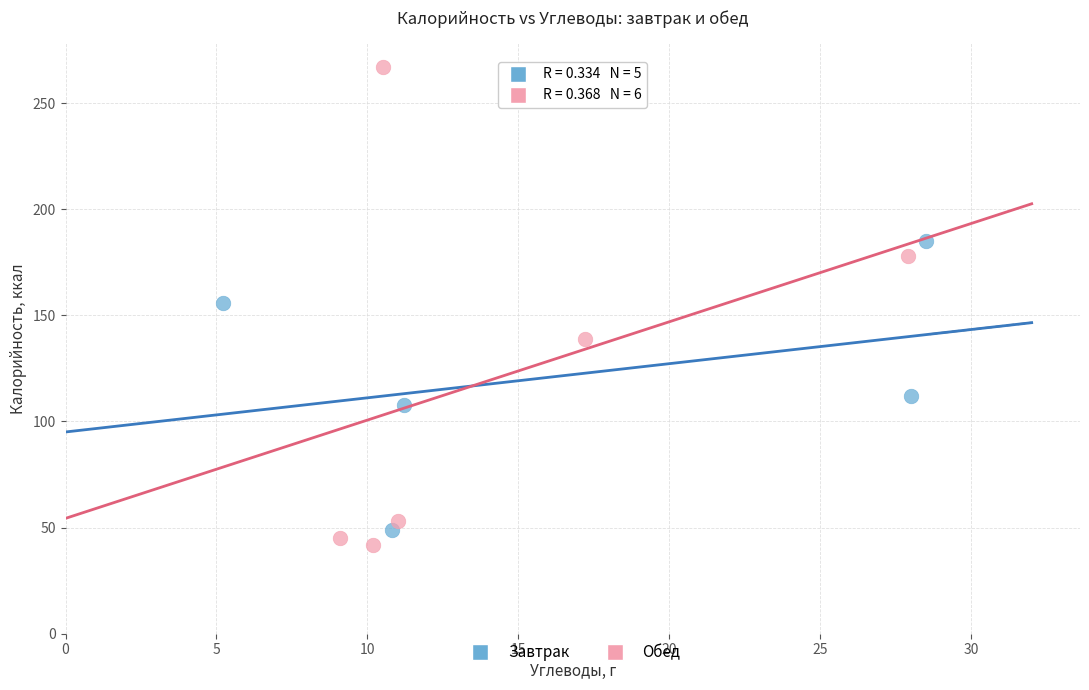

Which series contains the highest Y value?

Обед